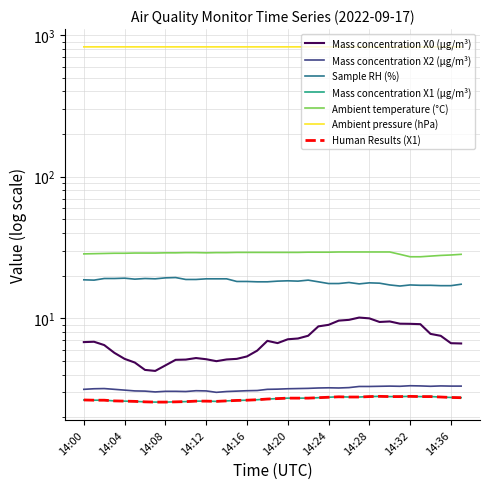

At how many categories does at least one series exceed 266?

38